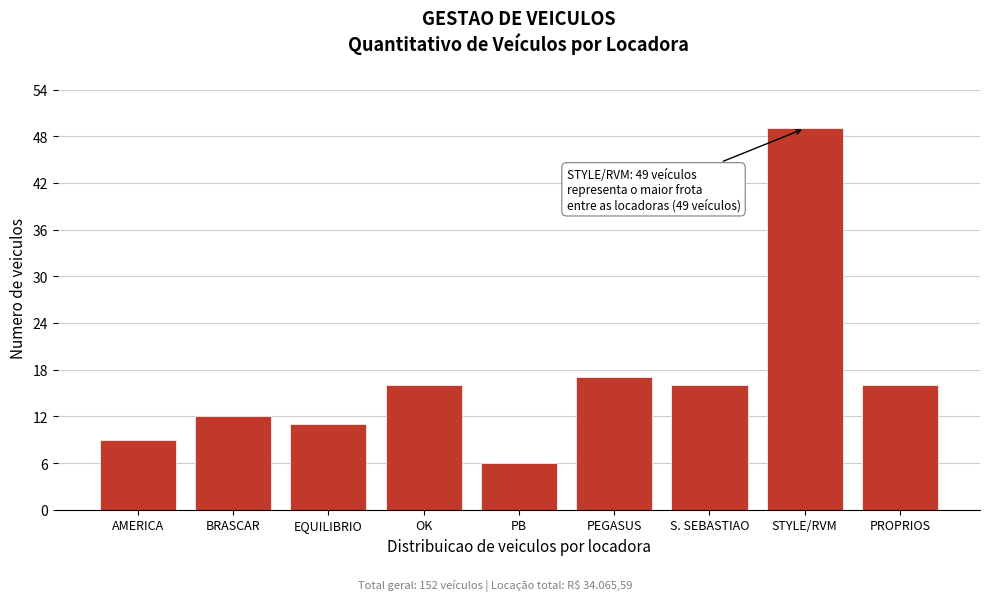

Reading left to right, transcribe all the data shown in this chart.

AMERICA=9	BRASCAR=12	EQUILIBRIO=11	OK=16	PB=6	PEGASUS=17	S. SEBASTIAO=16	STYLE/RVM=49	PROPRIOS=16